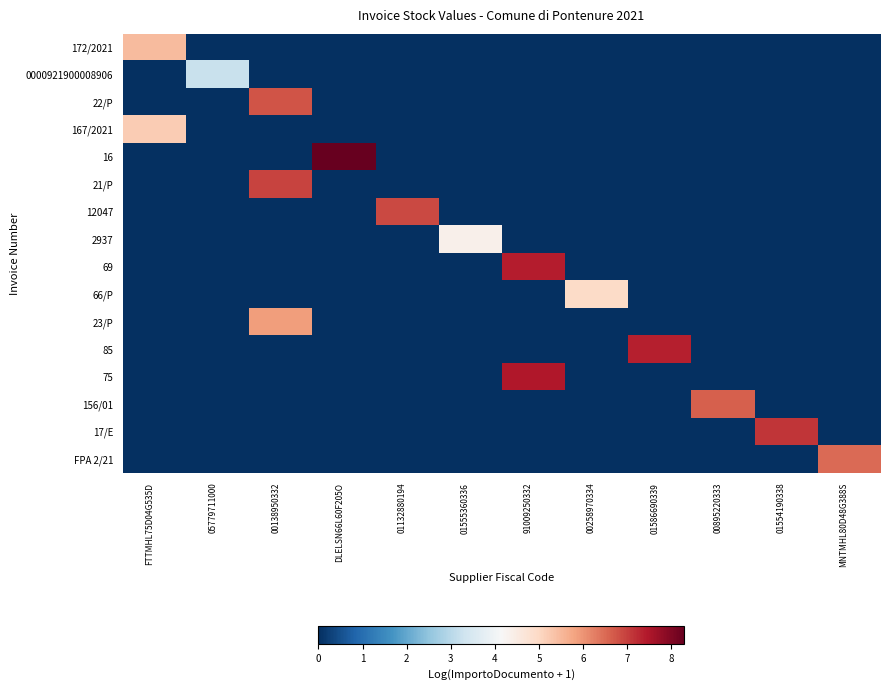

What is the difference between the highest and lowest values at 00138950332?

6.9